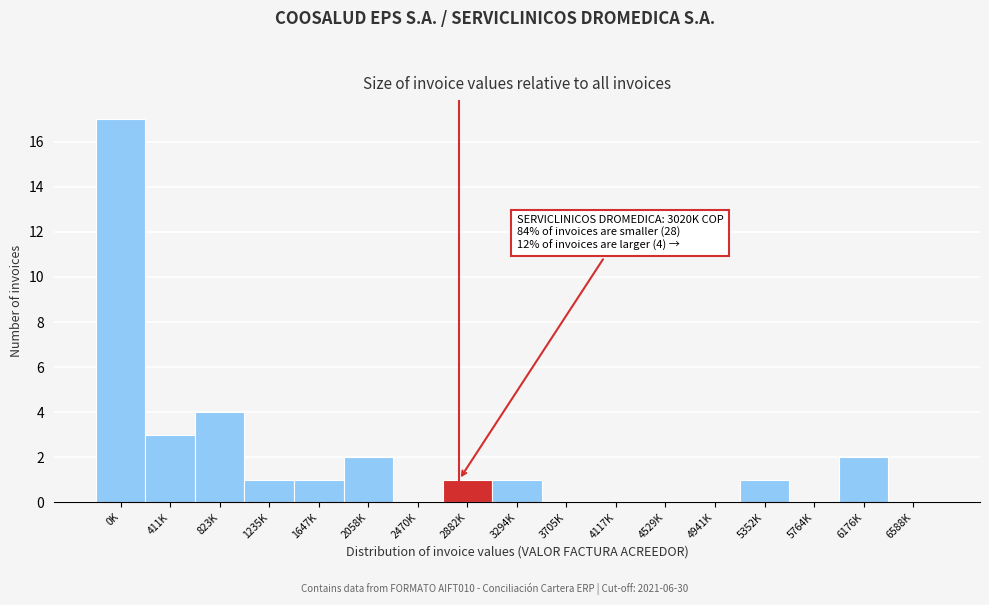

Reading left to right, extract all data points from this chart.

0K=17	411K=3	823K=4	1235K=1	1647K=1	2058K=2	2470K=0	2882K=1	3294K=1	3705K=0	4117K=0	4529K=0	4941K=0	5352K=1	5764K=0	6176K=2	6588K=0